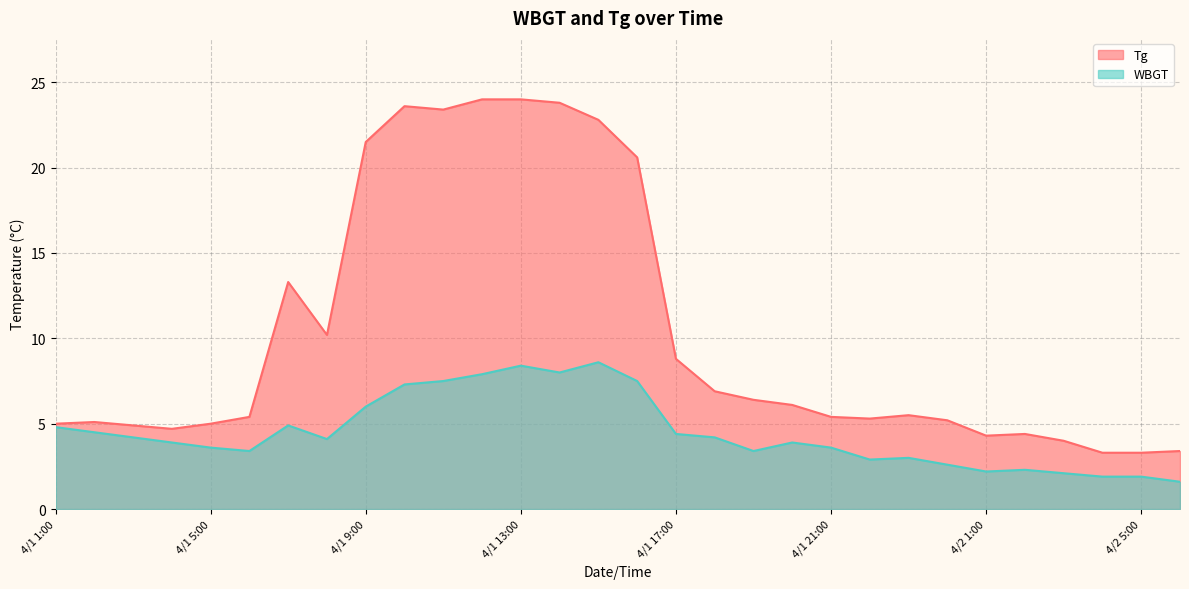

True or false: WBGT and Tg intersect in this chart.

False